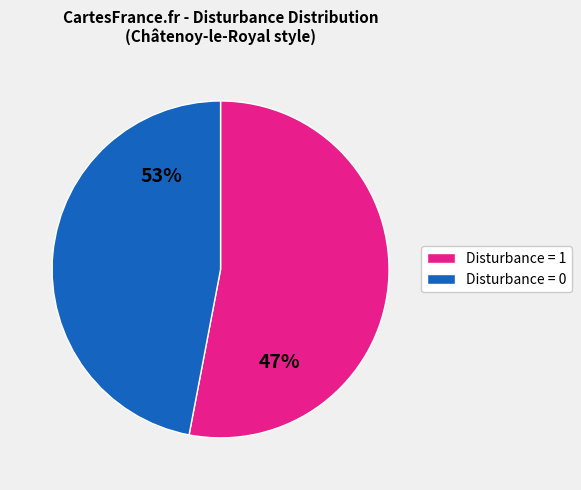

Is 5 the majority of the pie?

No